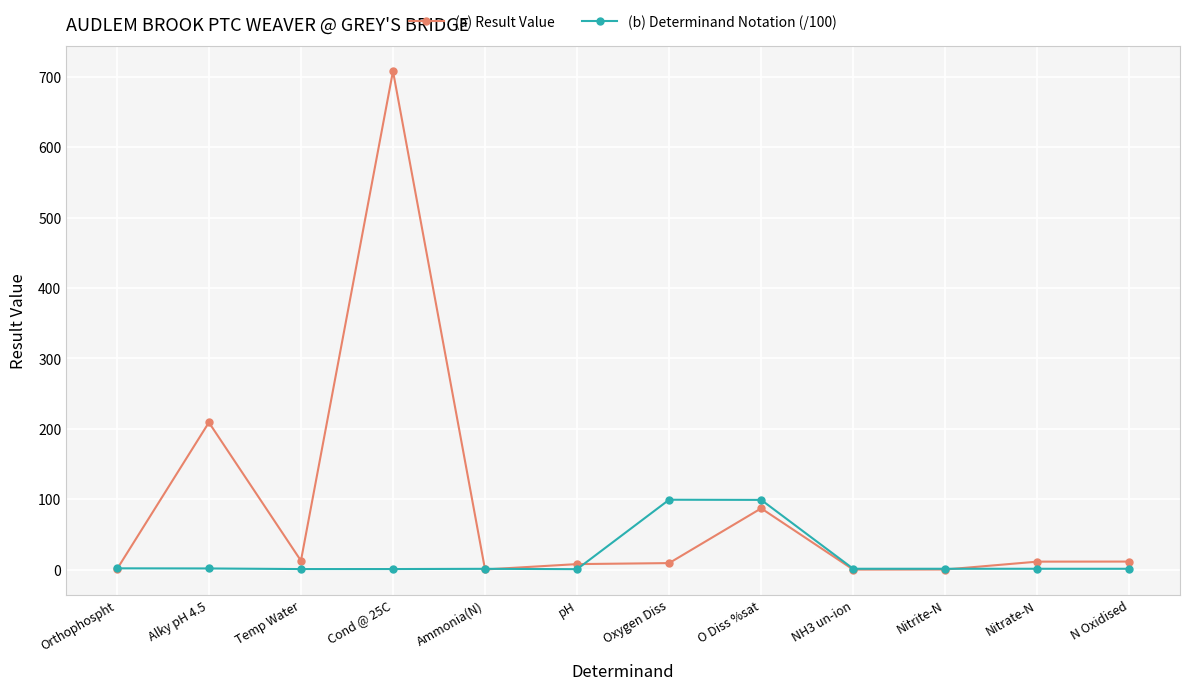

Which series has the widest spread of values?

(a) Result Value